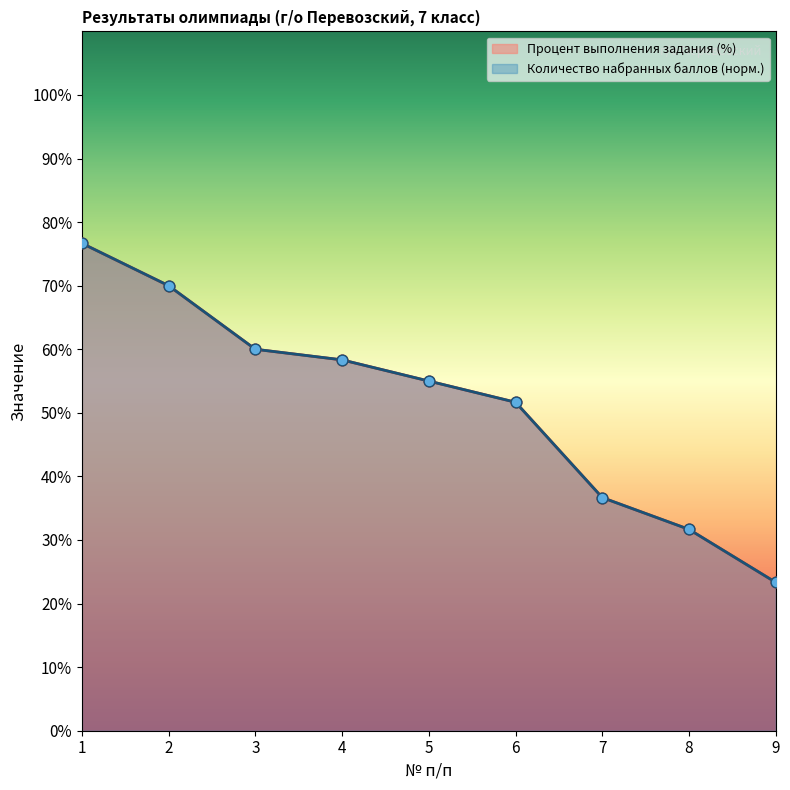

At which category is the sum across all series the highest?

1